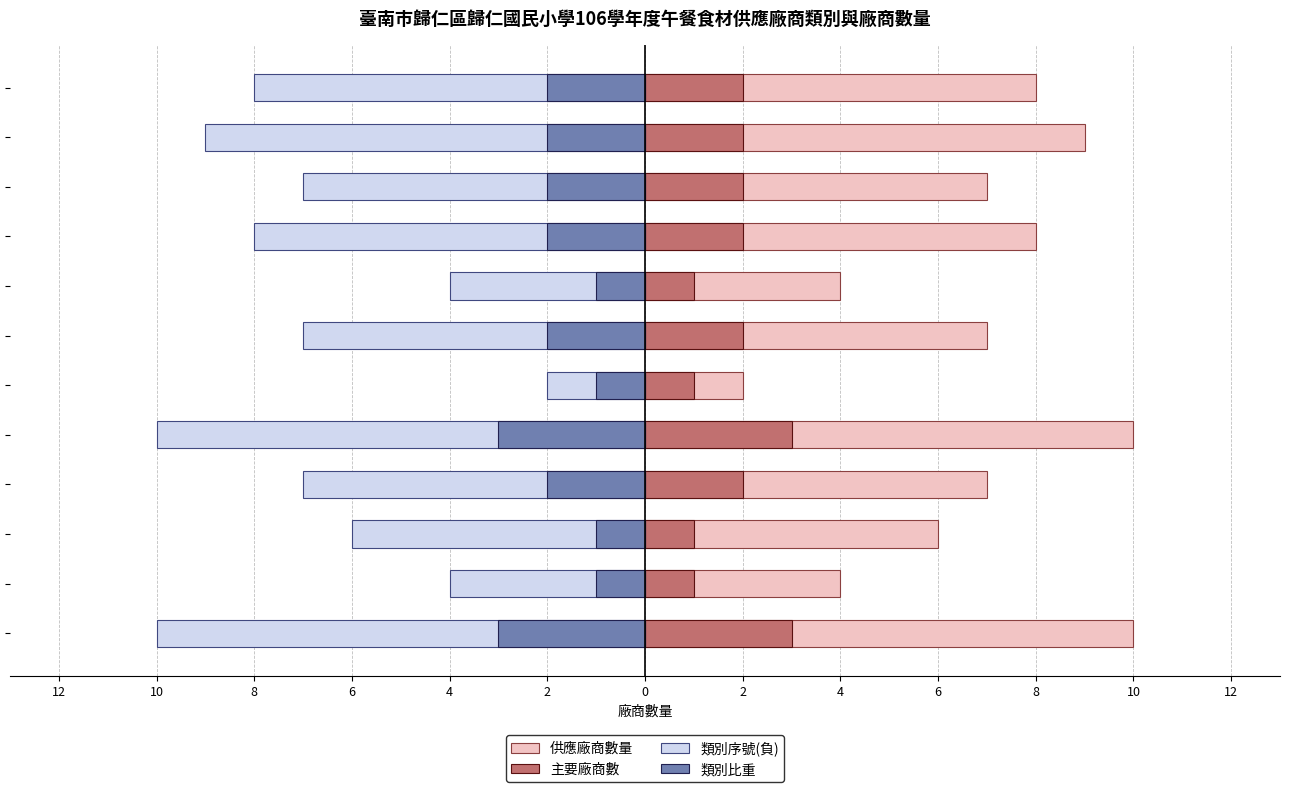

Rank the series at 10 from highest to lowest value.

供應廠商數量, 主要廠商數, 類別比重, 類別序號(負)